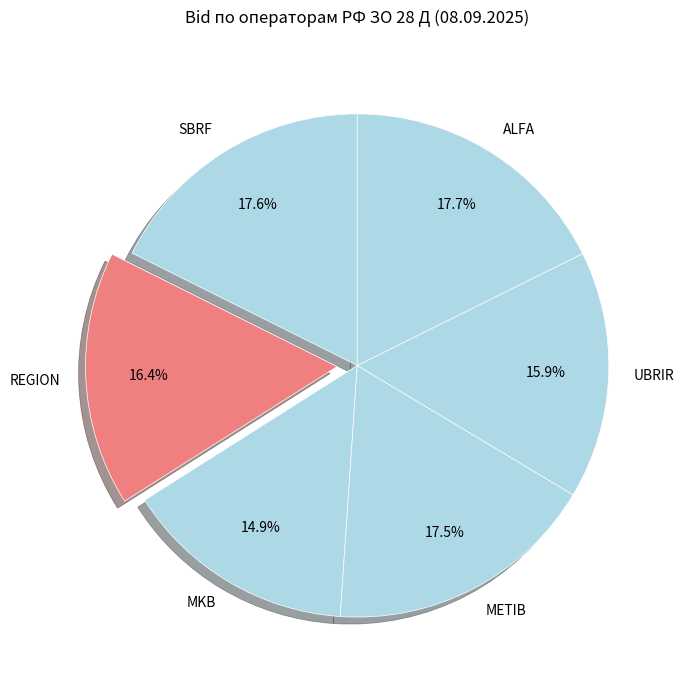

To the nearest percent, what is the difference between the largest and smallest slice percentages?

3%